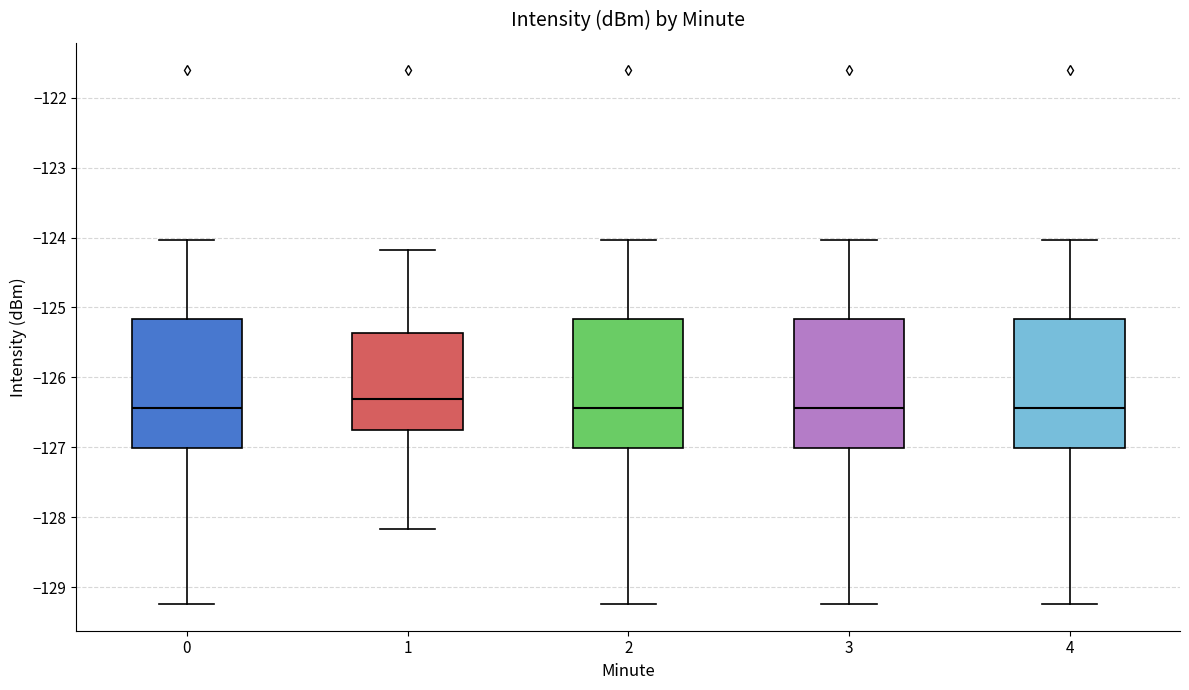

Which box has the highest median line?

1